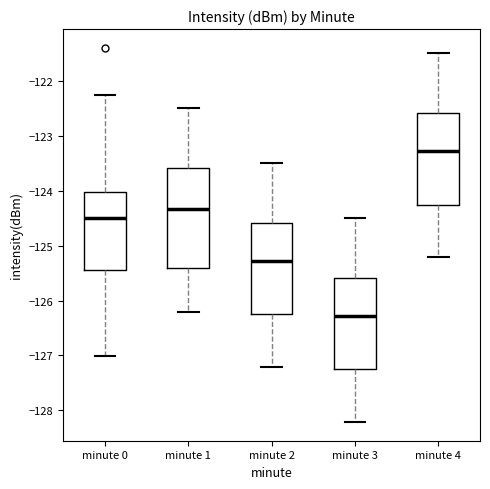

Which box has the lowest median line?

minute 3